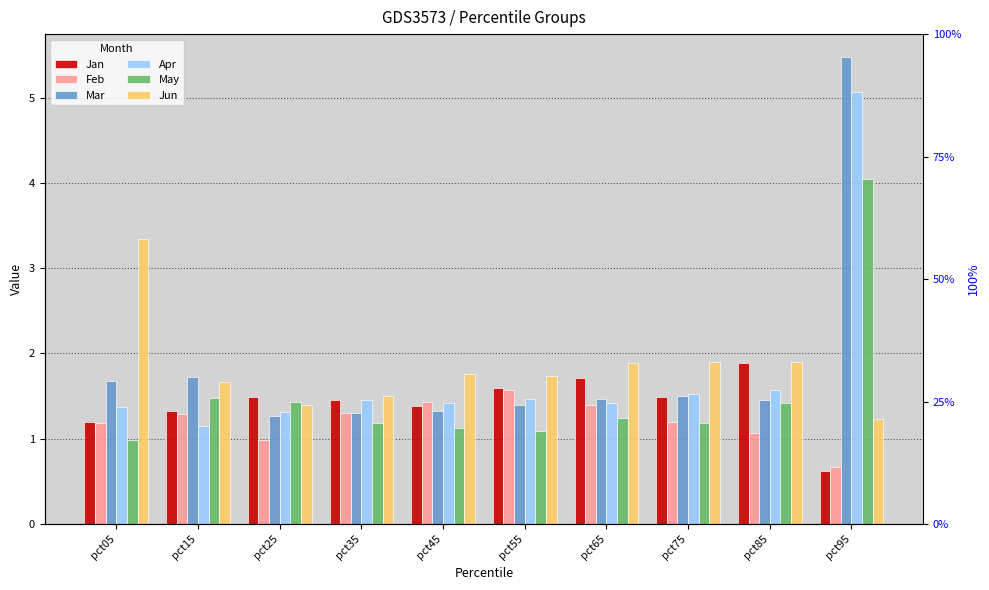

What is the total value across all series at pct45?

8.4